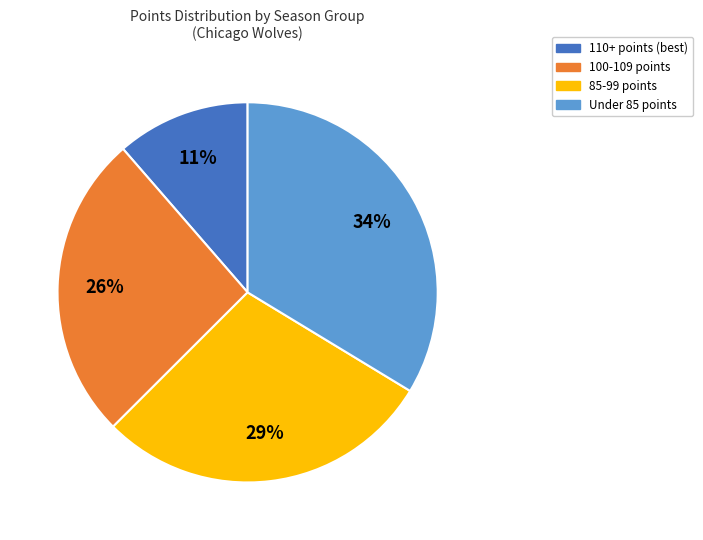

Does any single category account for the majority?

No